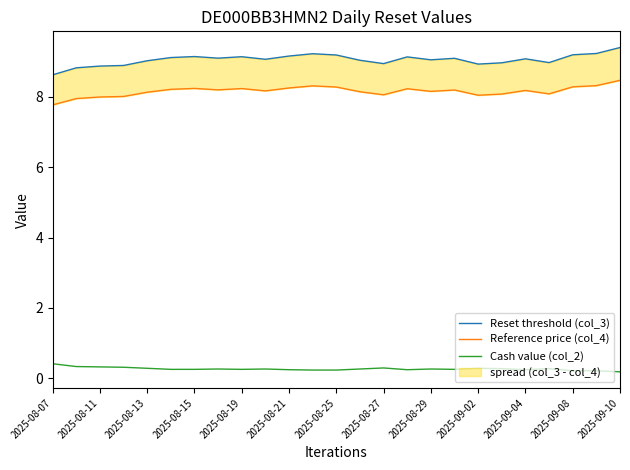

True or false: Cash value (col_2) has more than 2 points higher than both neighbors.

True